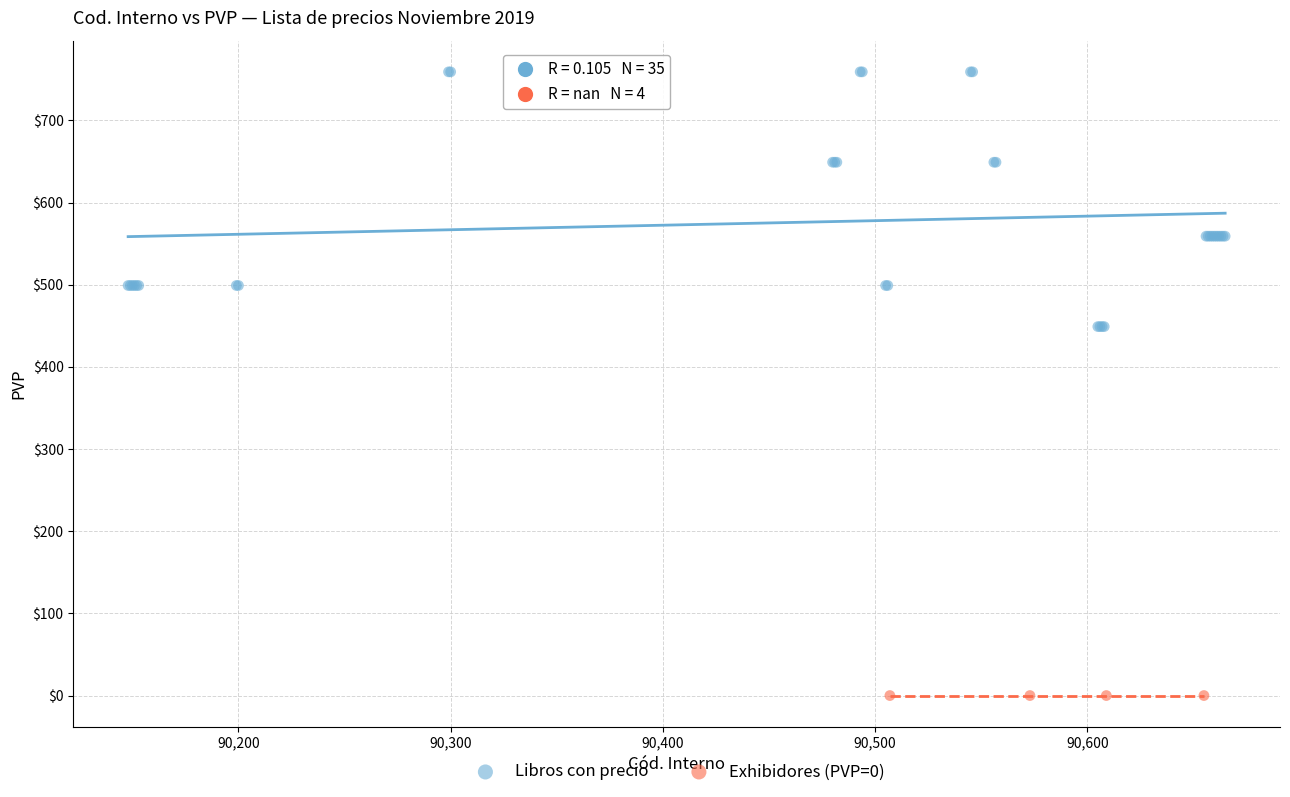

Which series reaches the maximum Y coordinate?

Libros con precio